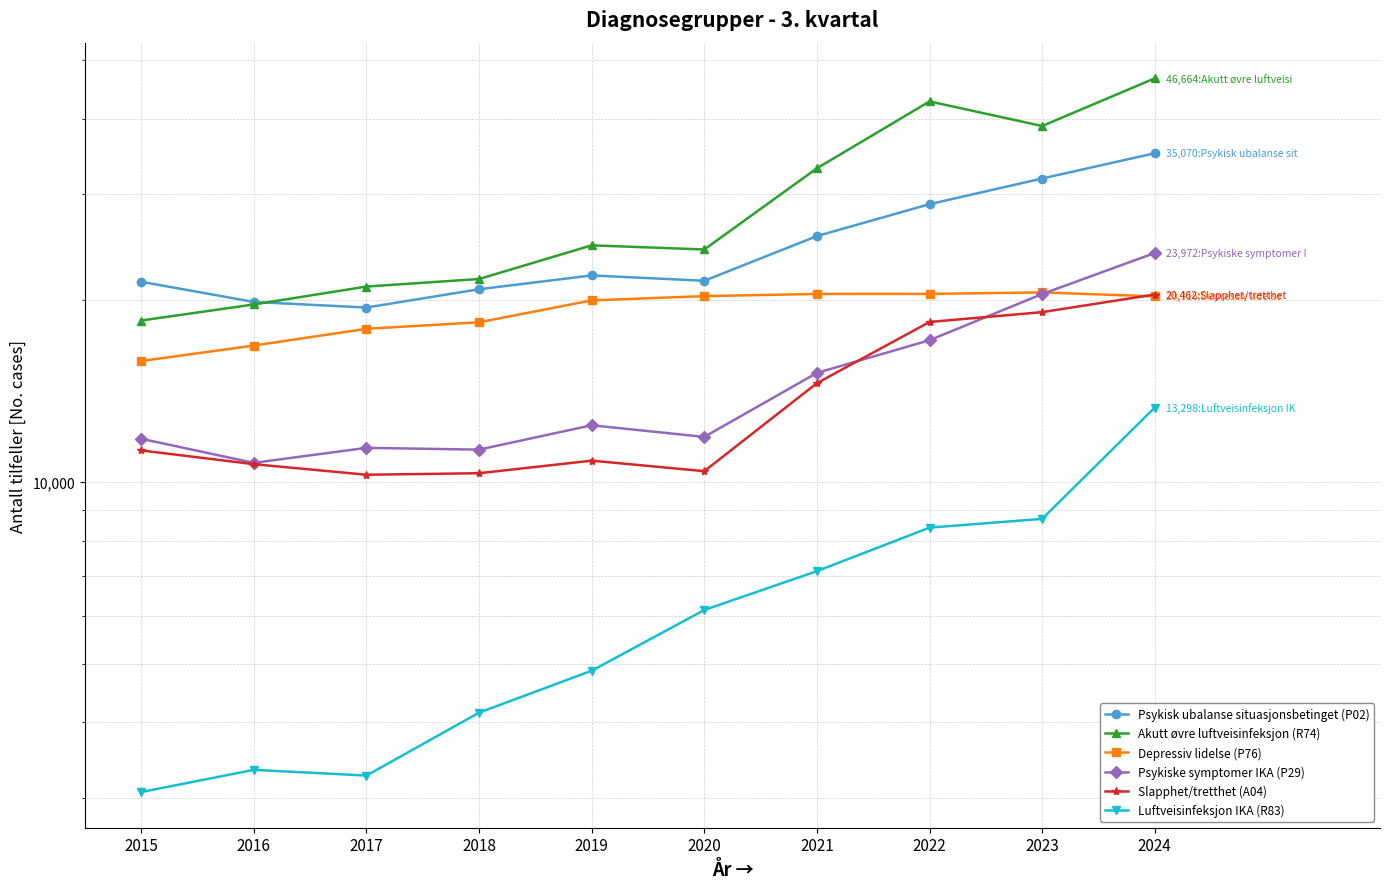

Which has a higher value, 2020 or 2024?

2024